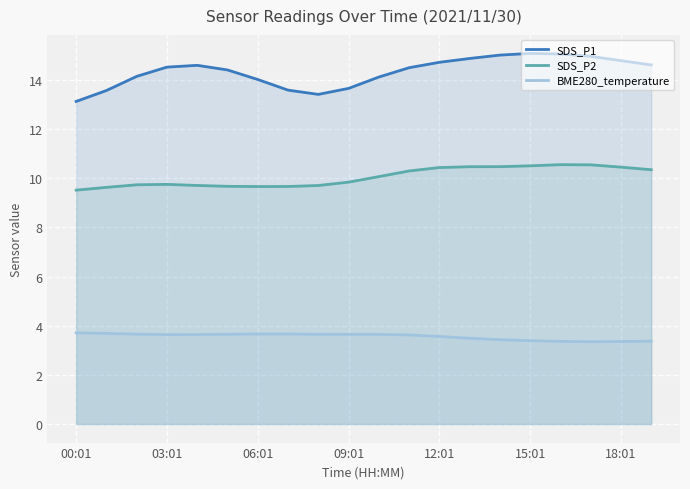

True or false: SDS_P2 and SDS_P1 intersect in this chart.

False